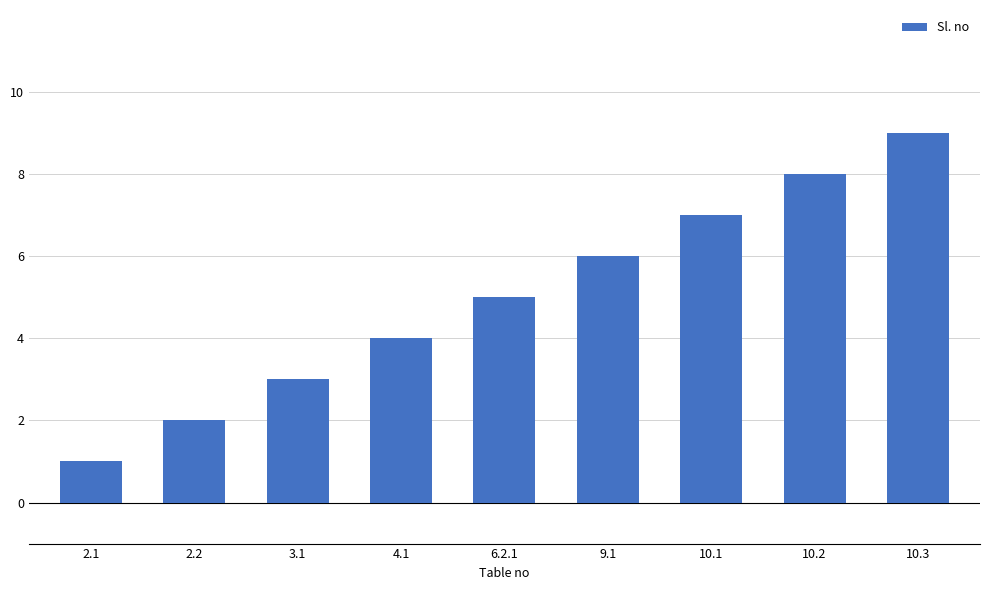

Reading left to right, transcribe all the data shown in this chart.

1	2	3	4	5	6	7	8	9